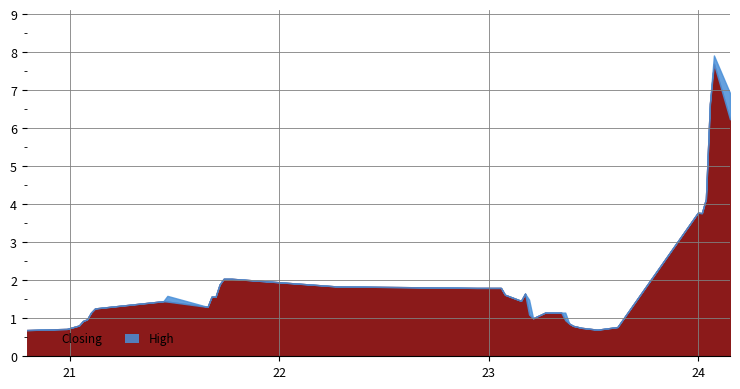

What is the sum of the High values at 26/09/2021 and 13/08/2023?

2.8